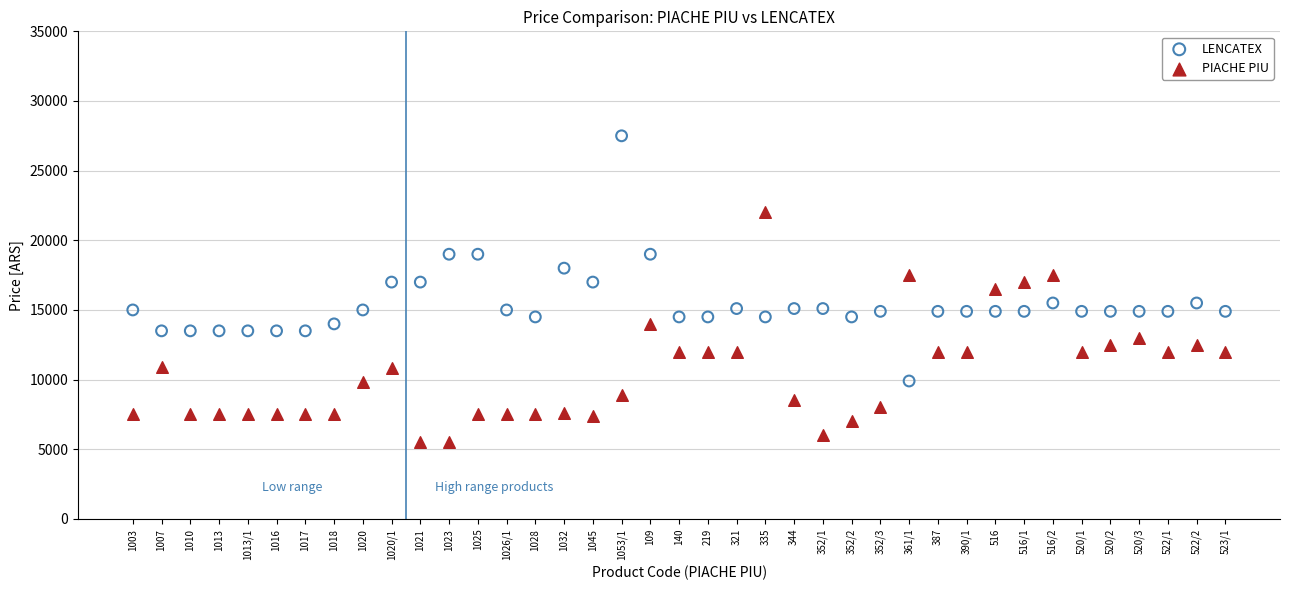

Across all data points, what is the range of Y values (max minus min)?

22000